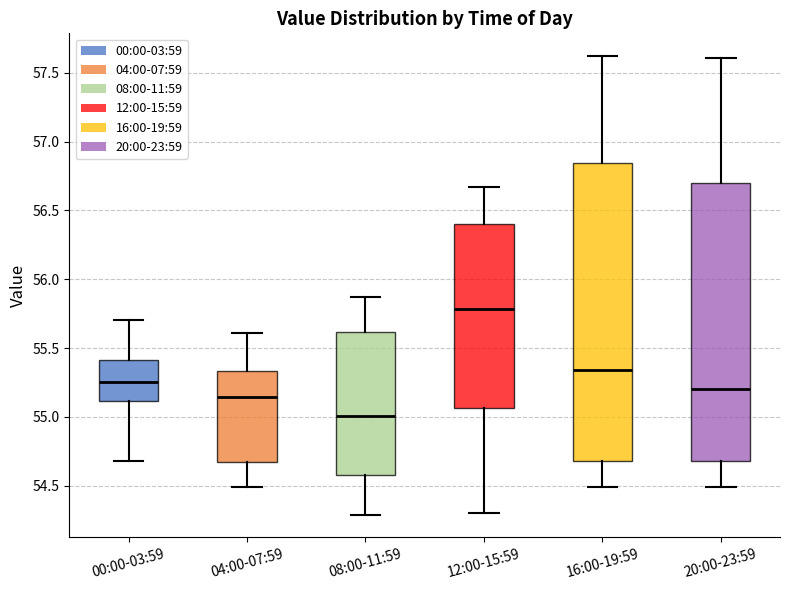

Reading left to right, read every box against the y-axis: the position of its median line, the range the box covers, and the ends of its whiskers. The values are not printed on the chart, so give them approximately, as read against the axis.

00:00-03:59: median 55.25, box 55.10 to 55.40, whiskers 54.70 to 55.70
04:00-07:59: median 55.15, box 54.65 to 55.35, whiskers 54.50 to 55.60
08:00-11:59: median 55.00, box 54.60 to 55.60, whiskers 54.30 to 55.85
12:00-15:59: median 55.80, box 55.05 to 56.40, whiskers 54.30 to 56.65
16:00-19:59: median 55.35, box 54.70 to 56.85, whiskers 54.50 to 57.60
20:00-23:59: median 55.20, box 54.70 to 56.70, whiskers 54.50 to 57.60